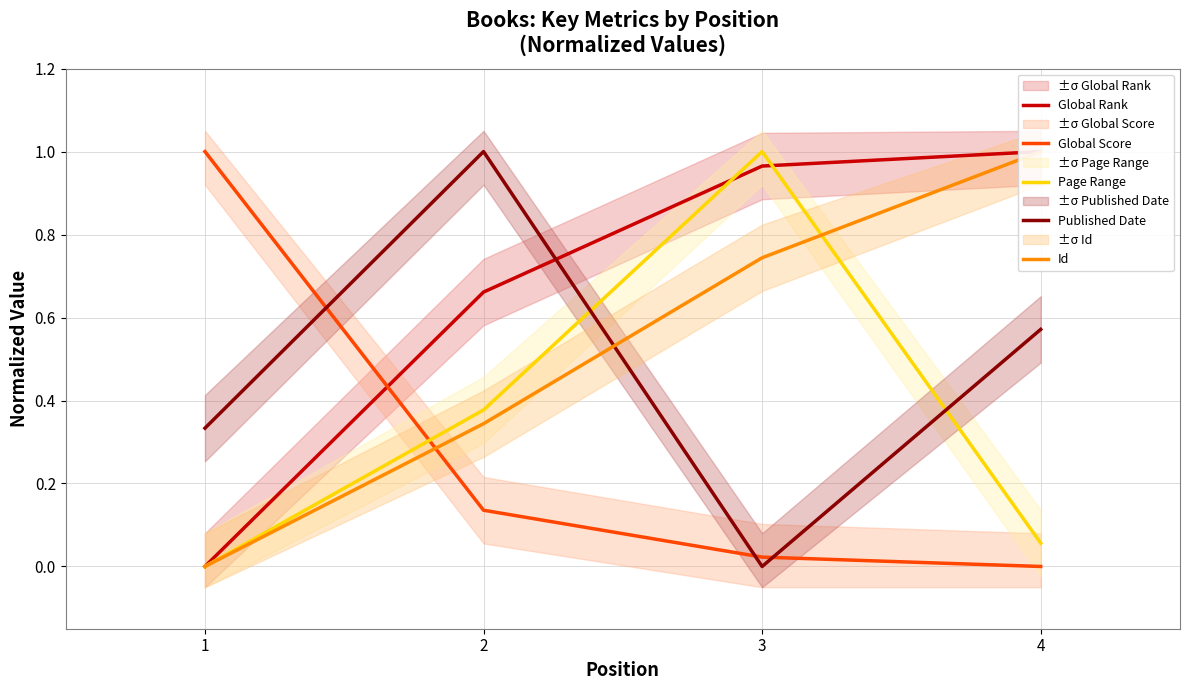

True or false: Page Range has a value of 0.4 at 2.

True